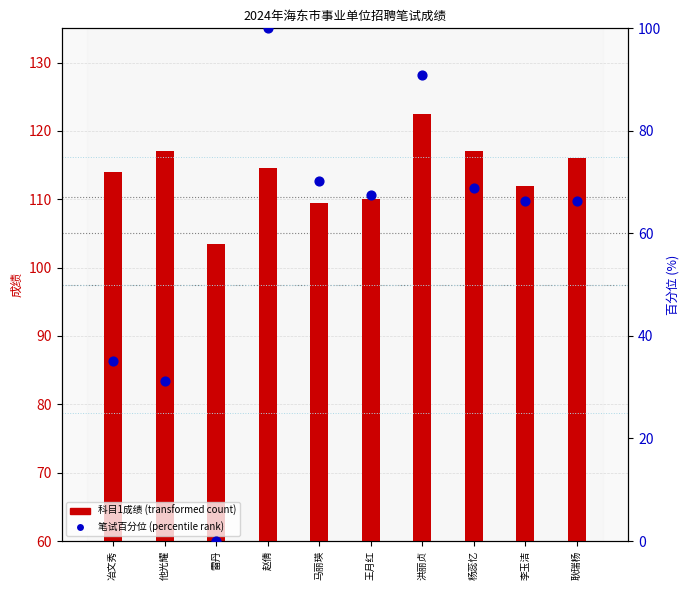

What is the total value across all series at 冶文秀?

149.1